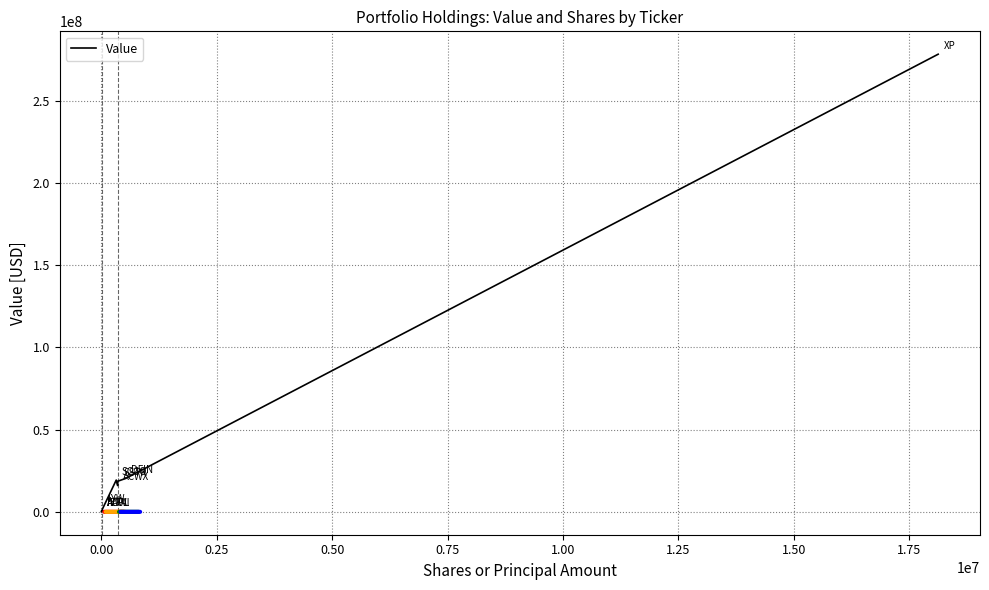

What is the greatest value displayed?

278157643